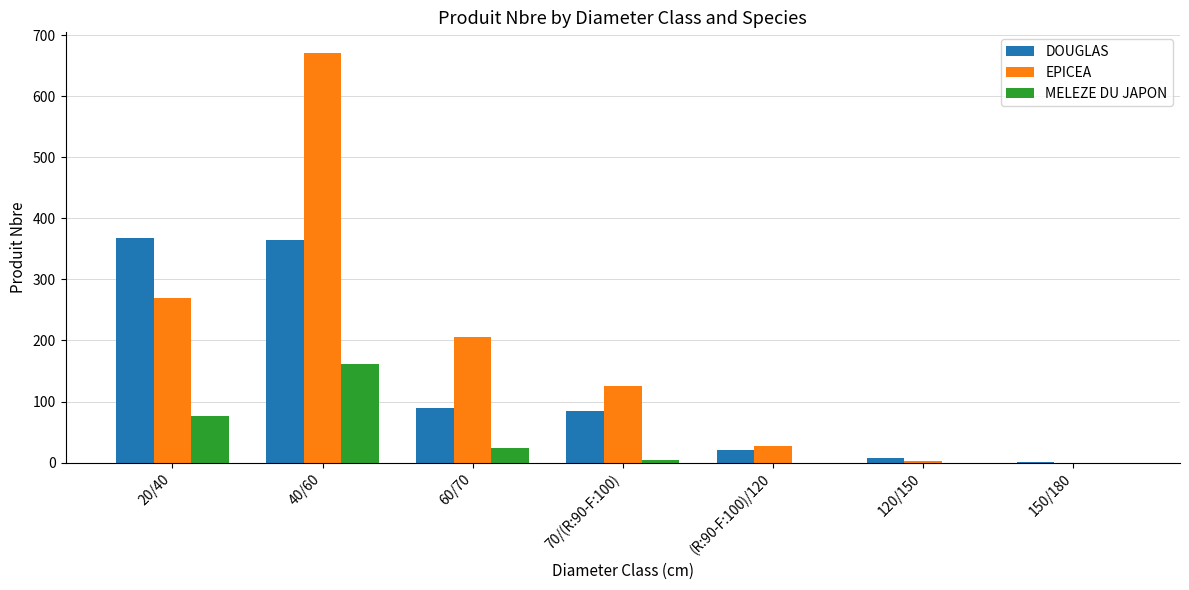

Where does the MELEZE DU JAPON series first go above 4?

20/40